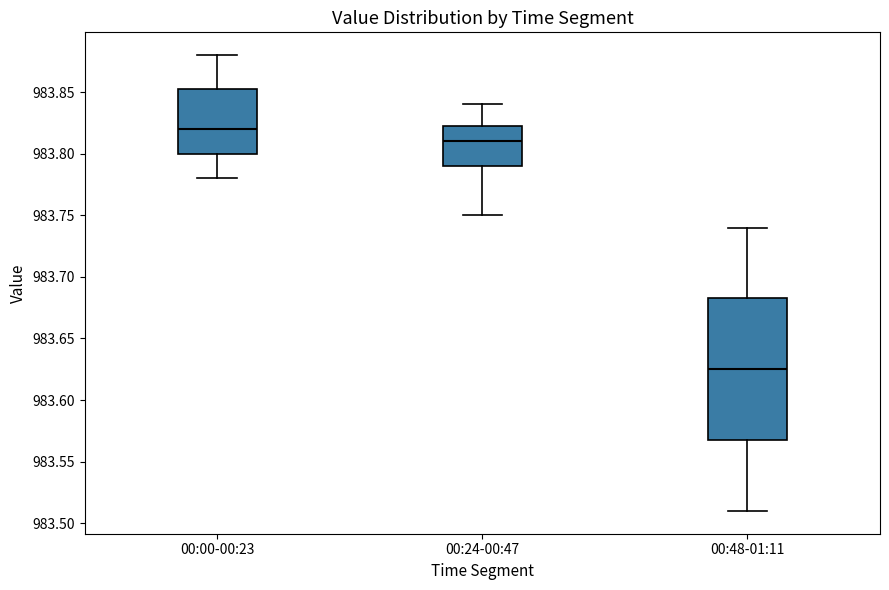

Where is the lower edge of the box for 00:24-00:47 on the y-axis? The values are not printed on the chart, so give them approximately, as read against the axis.

983.790